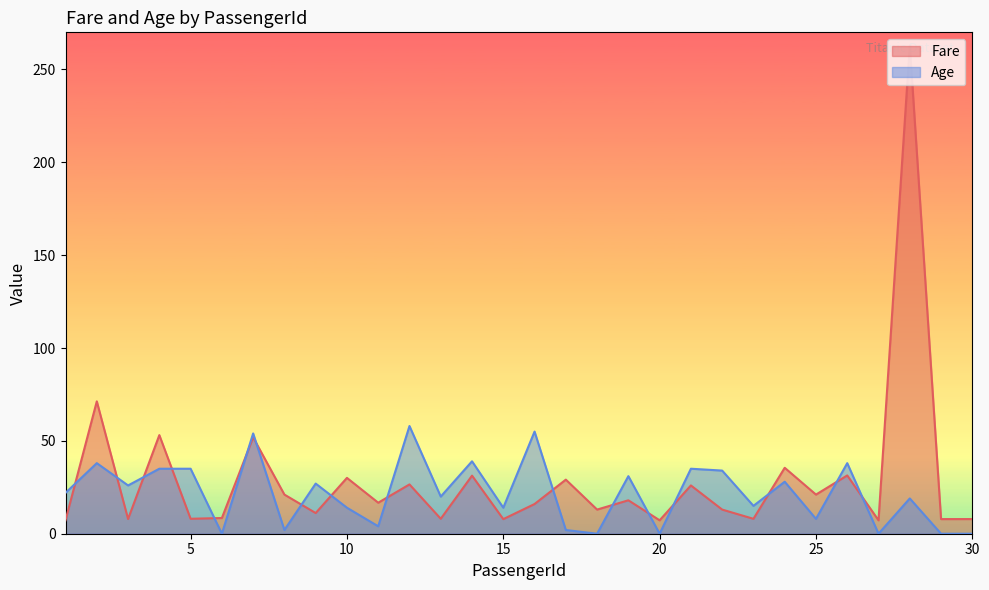

Which has a higher value, 17 or 14?

14